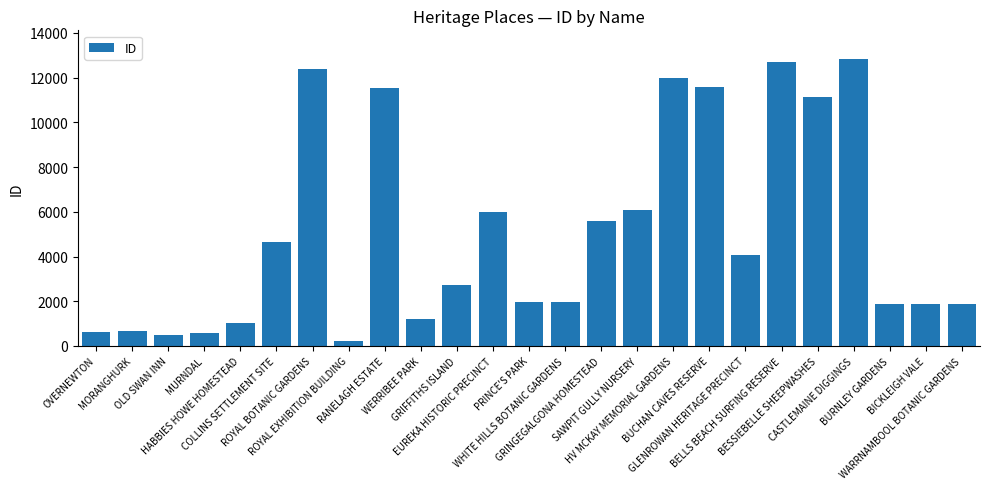

What is the change in value from WERRIBEE PARK to WHITE HILLS BOTANIC GARDENS?

+771